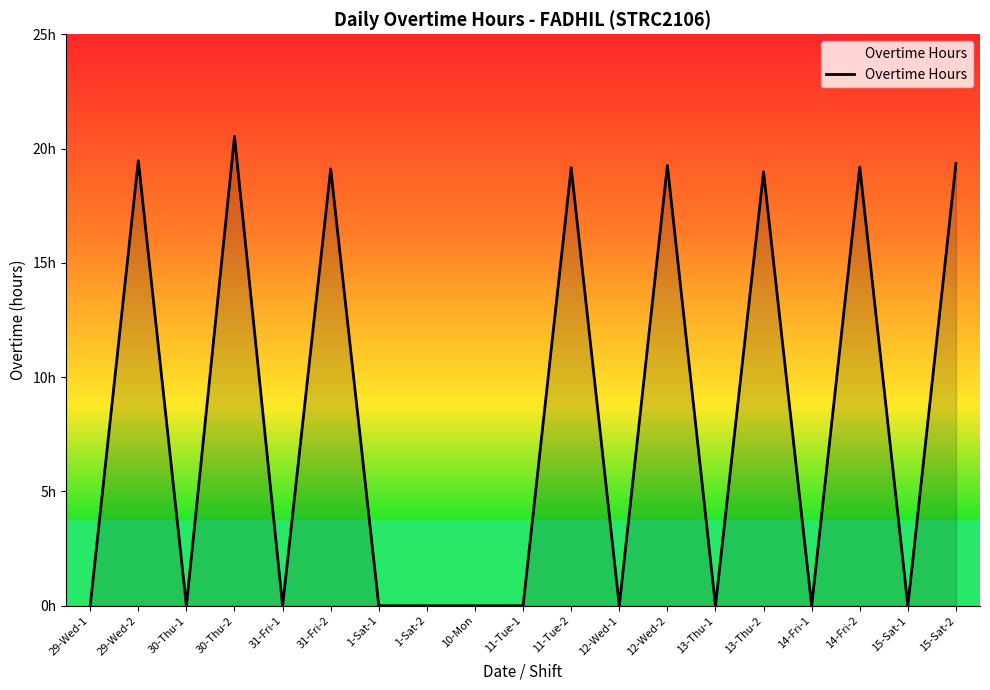

Where is the first local maximum?

29-Wed-2